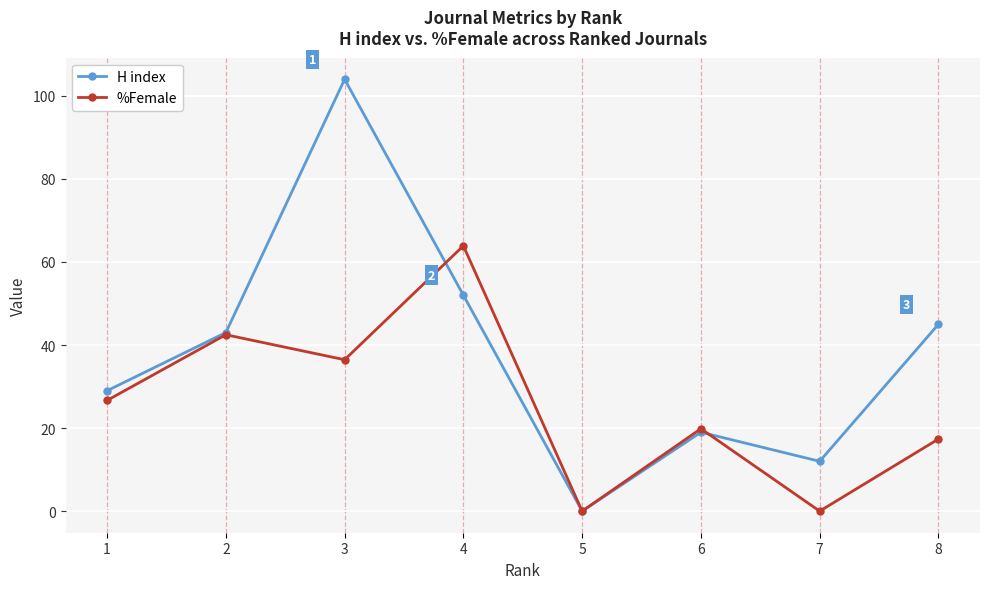

What is the sum of the H index values at 6 and 5?

19.0